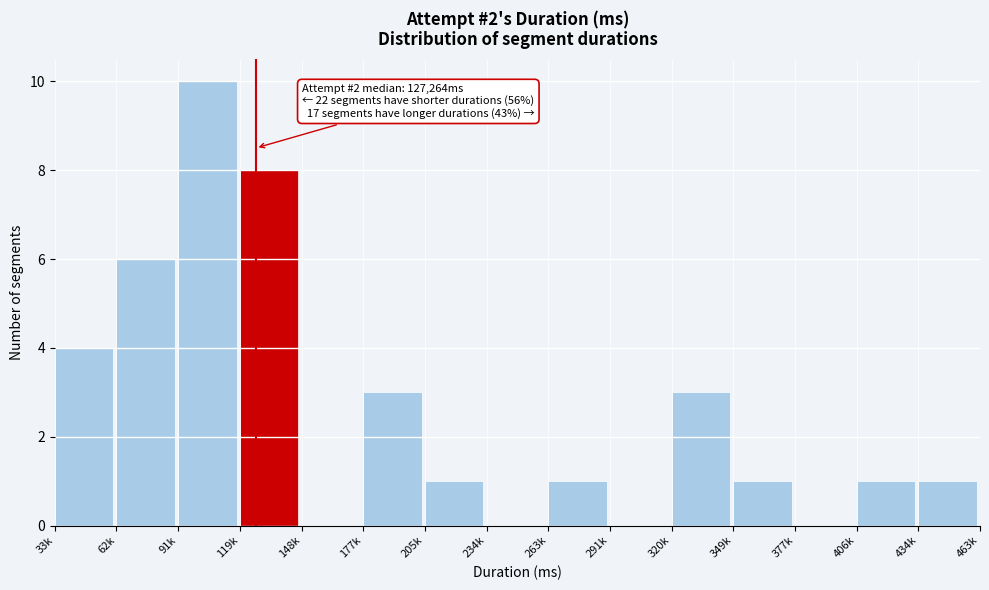

Reading left to right, transcribe all the data shown in this chart.

33k=4	62k=6	91k=10	119k=8	148k=0	177k=3	205k=1	234k=0	263k=1	291k=0	320k=3	349k=1	377k=0	406k=1	434k=1